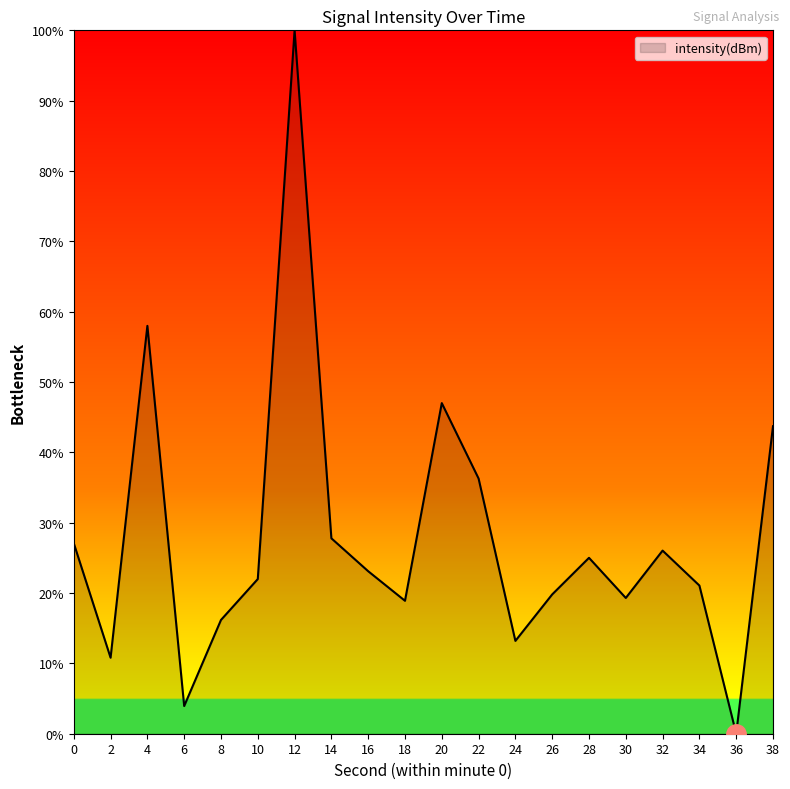

What value does the data have at 22?

36.3